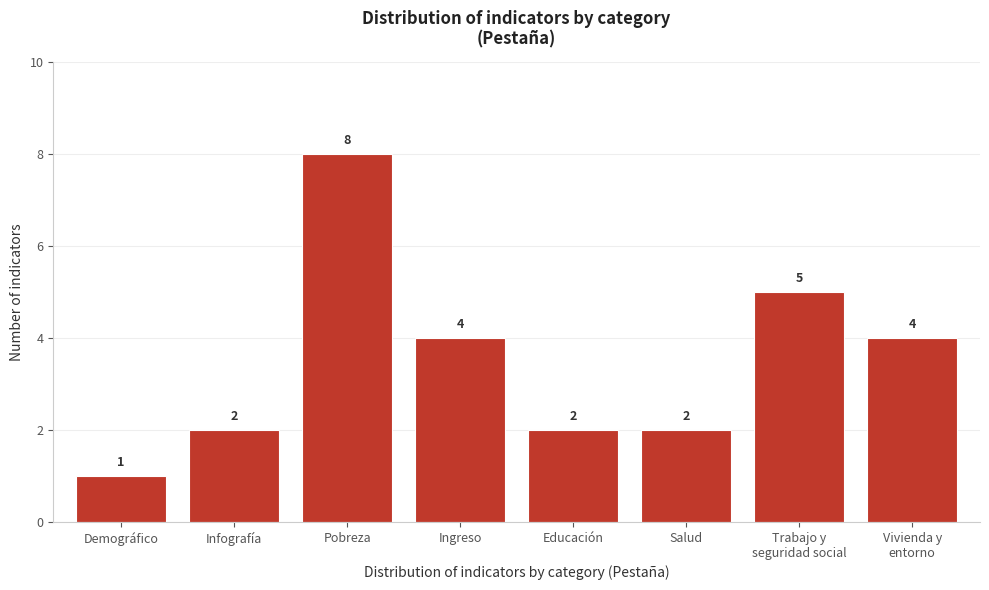

Reading right to left, transcribe all the data shown in this chart.

4	5	2	2	4	8	2	1